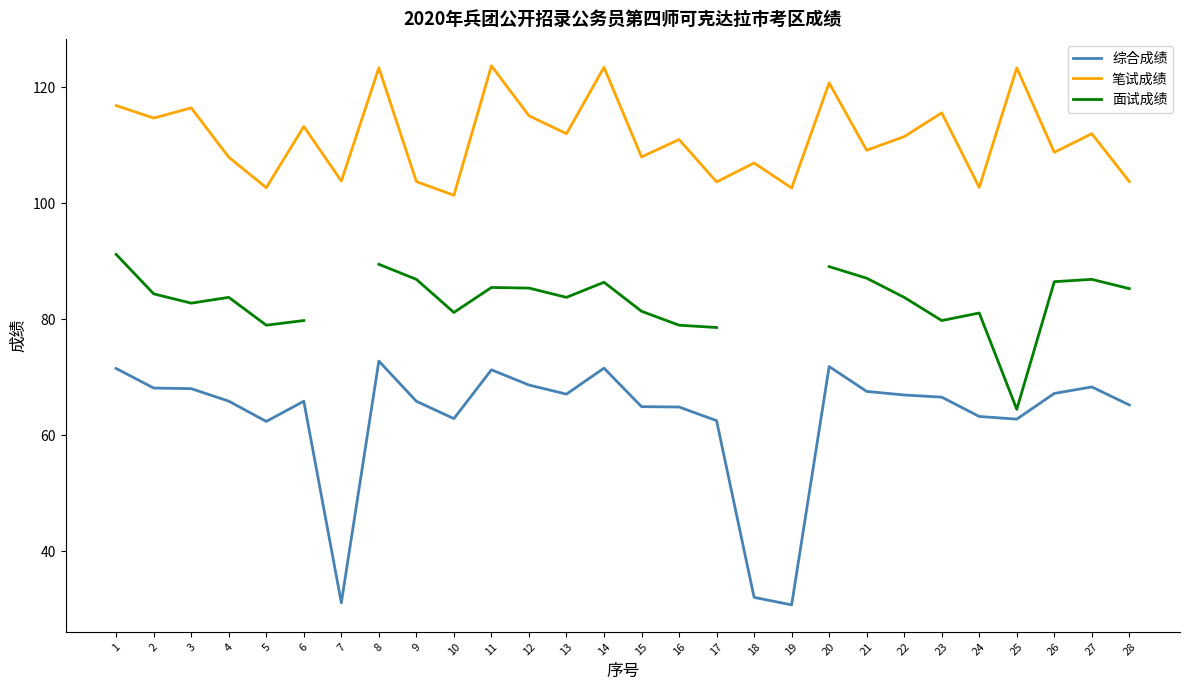

In 面试成绩, how many points are lower than both neighbors (excluding endpoints)?

6